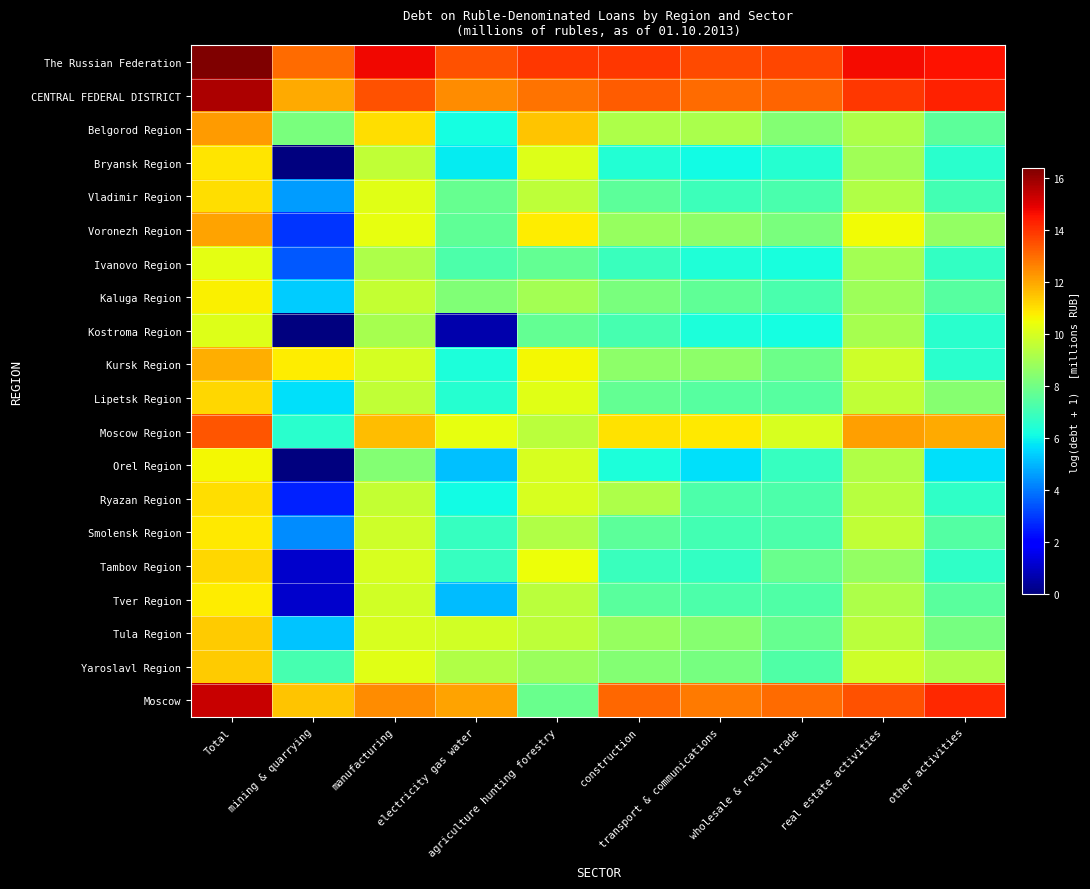

Which category has the highest value across all series?

Total